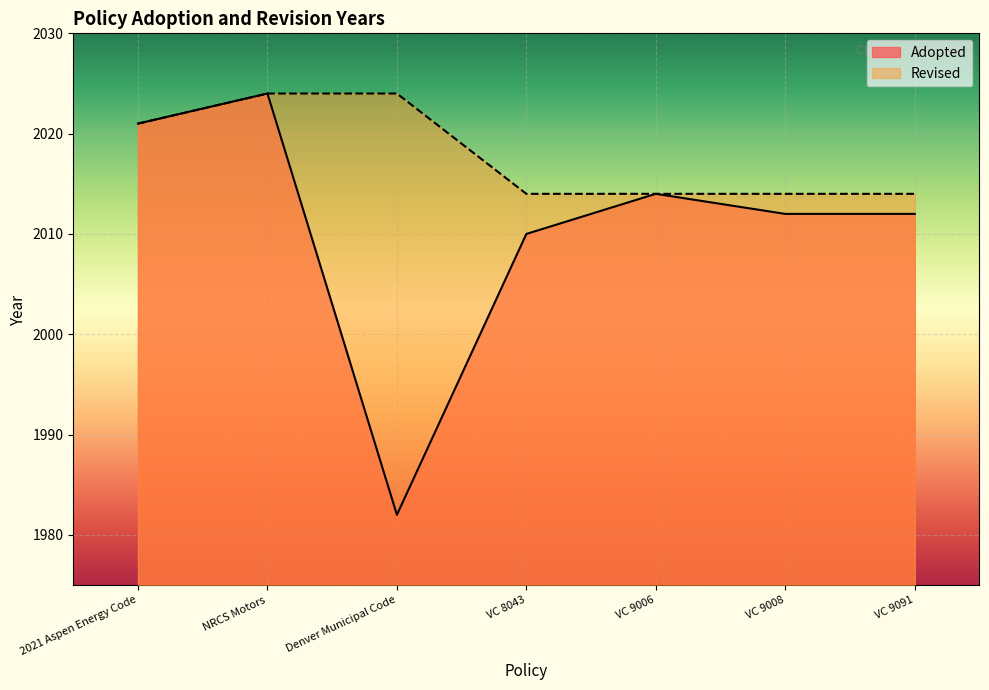

Reading left to right, transcribe all the data shown in this chart.

2021 Aspen Energy Code=2021	NRCS Motors=2024	Denver Municipal Code=1982	VC 8043=2010	VC 9006=2014	VC 9008=2012	VC 9091=2012